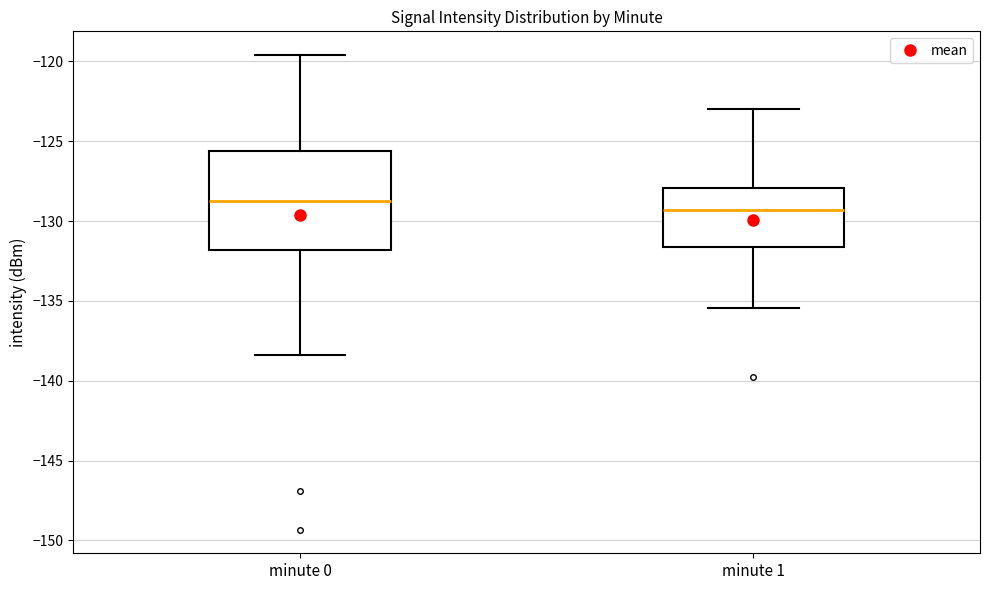

Where is the upper edge of the box for minute 0 on the y-axis? The values are not printed on the chart, so give them approximately, as read against the axis.

-125.5